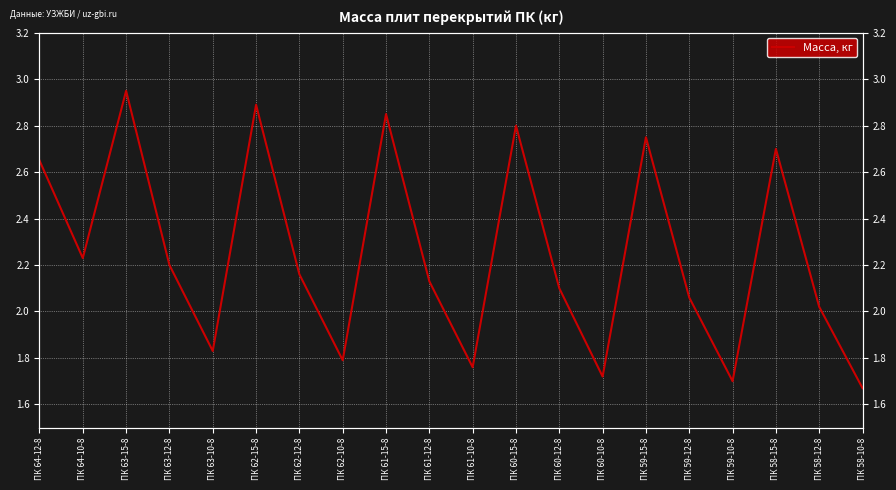

Where does the data first go above 2?

ПК 64-12-8